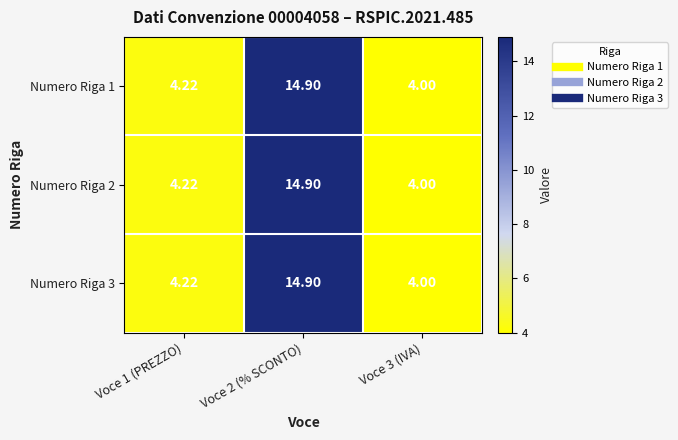

Is the value of Numero Riga 3 at Voce 3 (IVA) greater than the value of Numero Riga 2 at Voce 1 (PREZZO)?

No